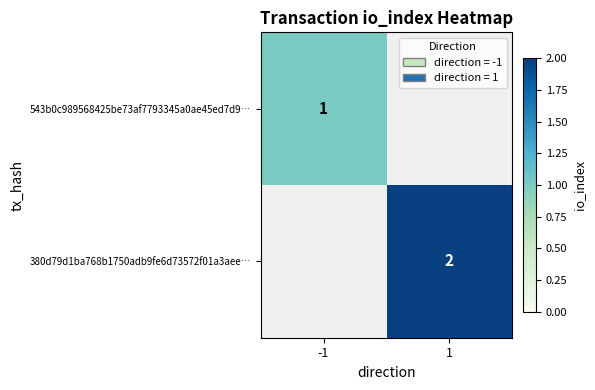

Is the value of 380d79d1ba768b1750adb9fe6d73572f01a3aee… at 1 greater than the value of 543b0c989568425be73af7793345a0ae45ed7d9… at -1?

Yes